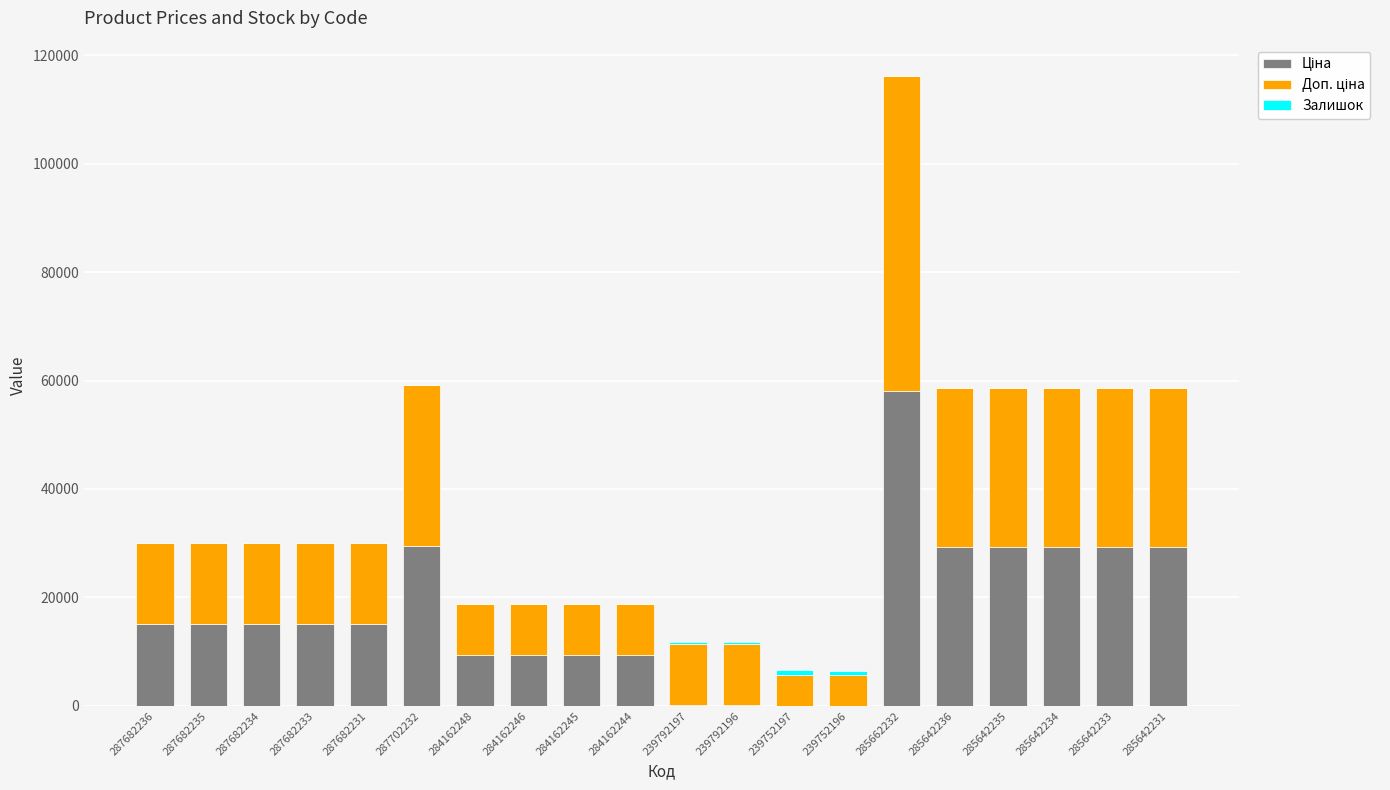

What is the total value across all series at 284162248?

18833.7